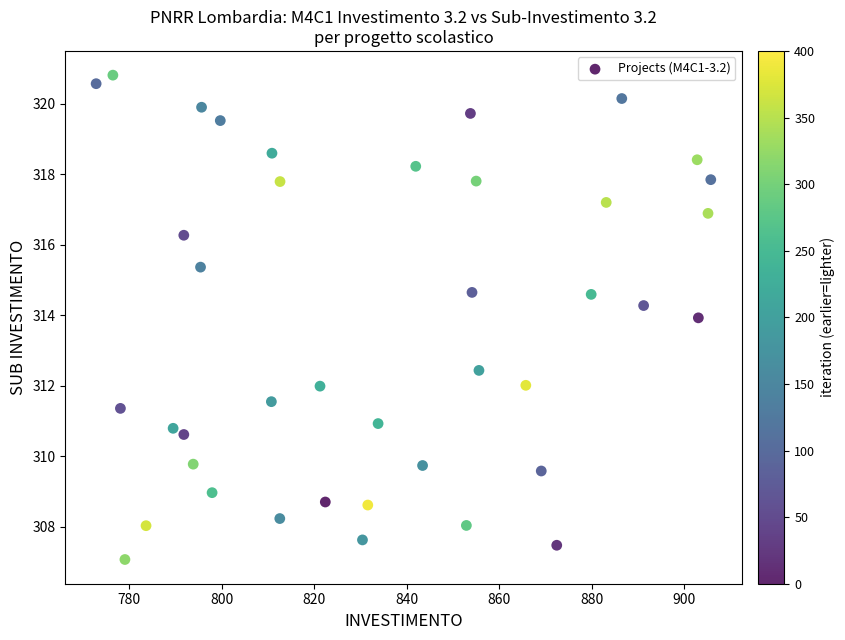

What Y value in the scatter plot is closest to 313?

312.4